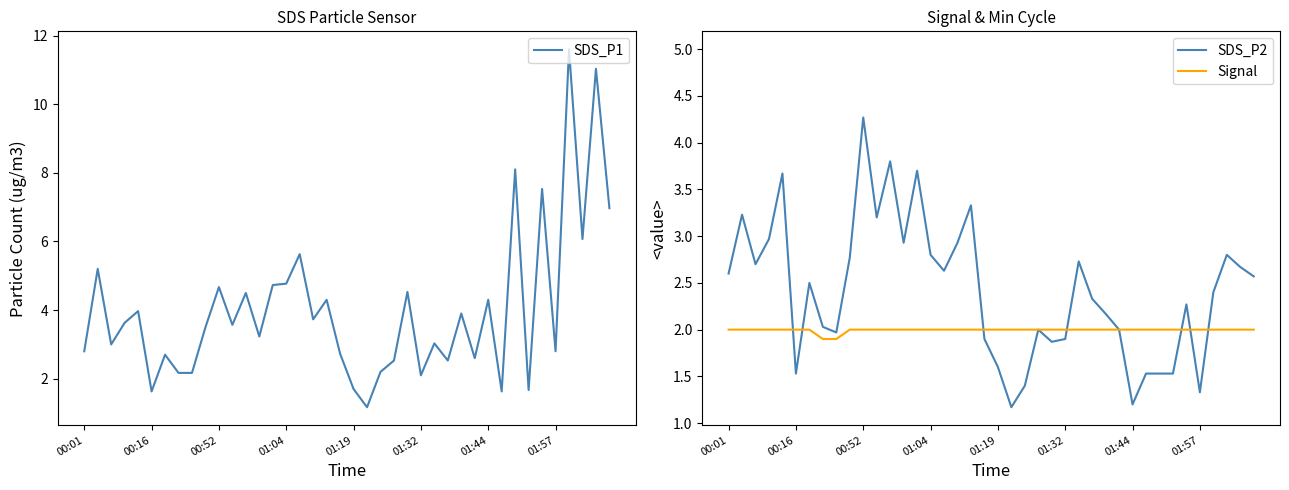

What is the lowest value of the SDS_P1 series?

1.2